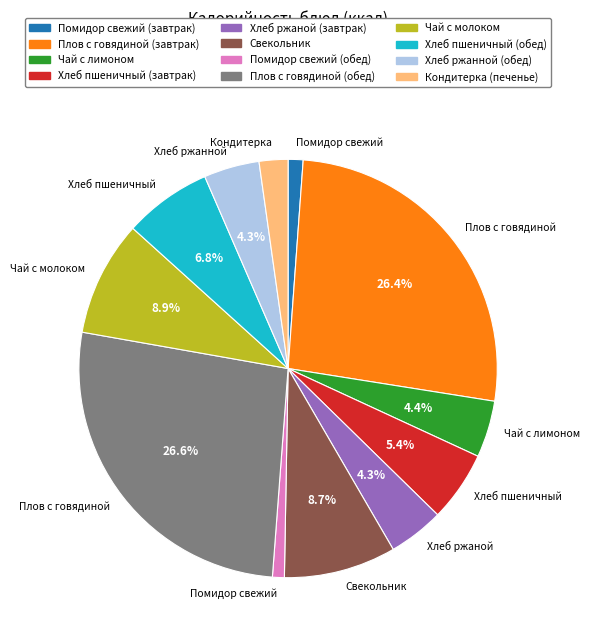

What percentage is NOT represented by Свекольник?

91.3%